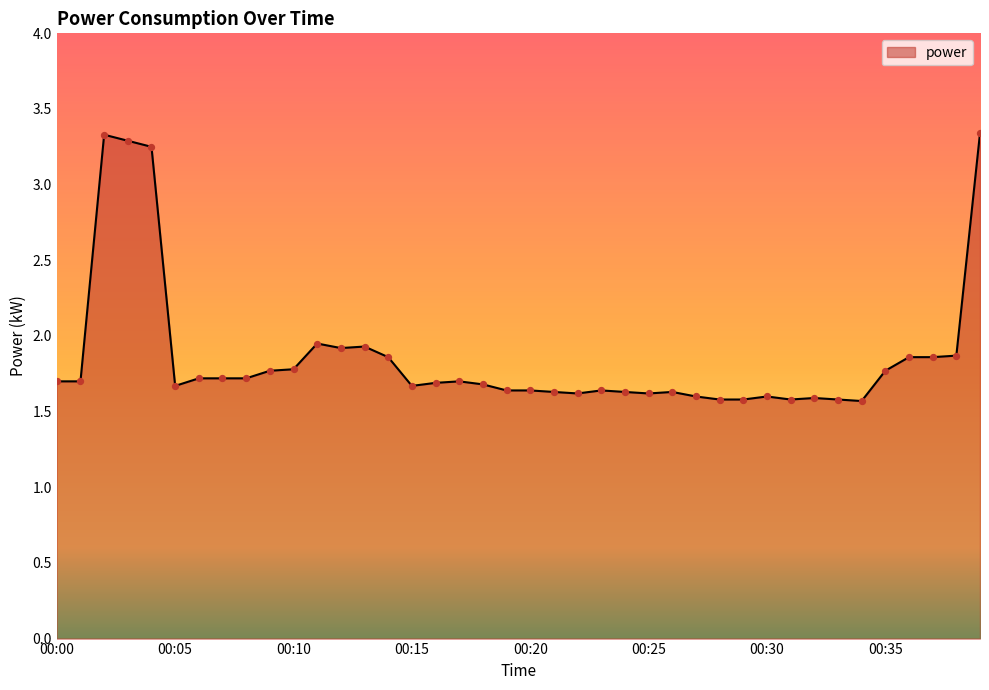

What is the smallest value displayed?

1.6